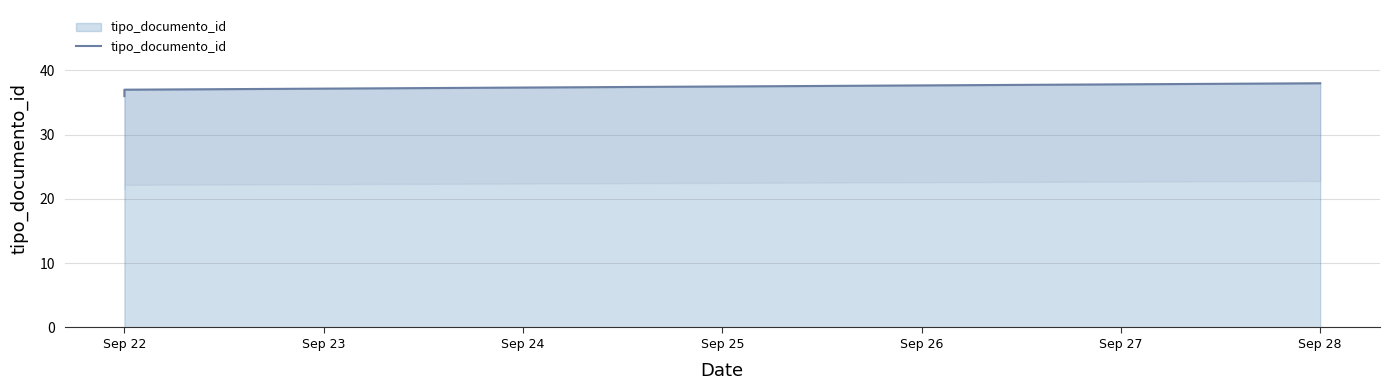

Between Sep 22 and Sep 28, which is larger?

Sep 28